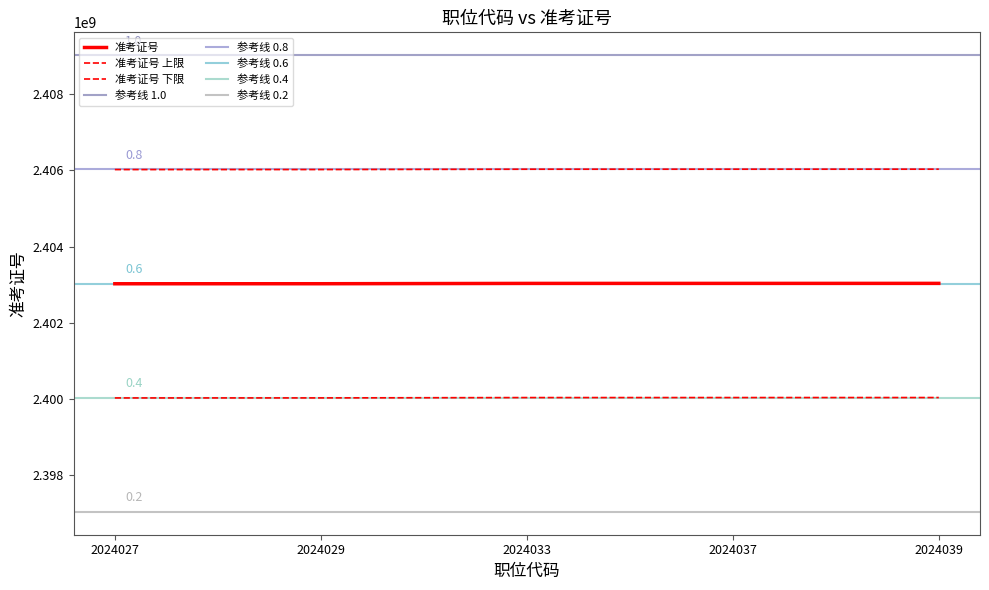

How many values are below 2403031217?

2